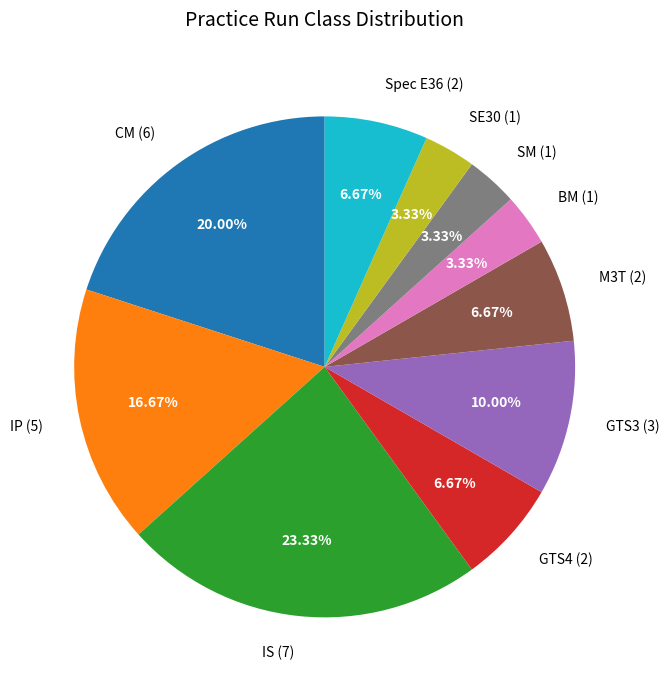

What is the largest slice in the pie chart?

IS